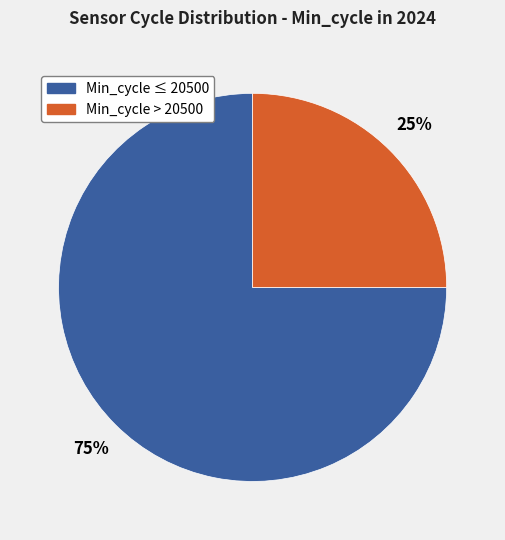

How many segments does this pie chart have?

2